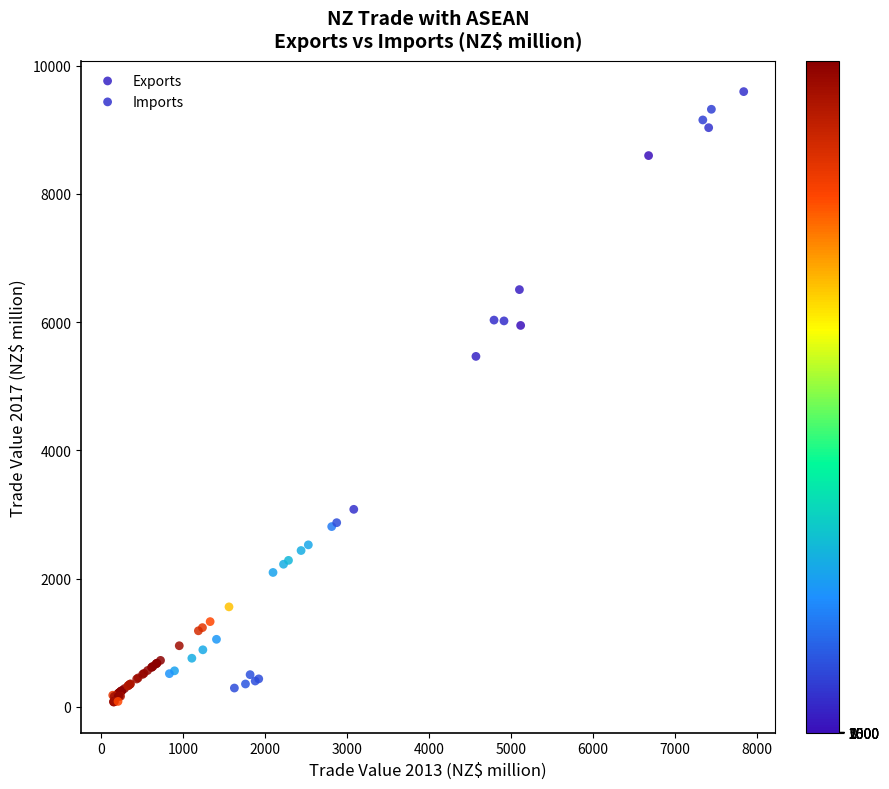

Which series contains the lowest Y value?

Exports